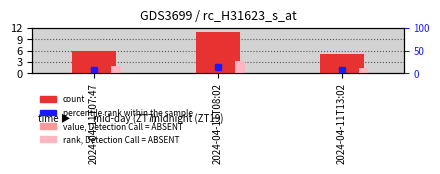

What is the maximum value shown in the chart?

11